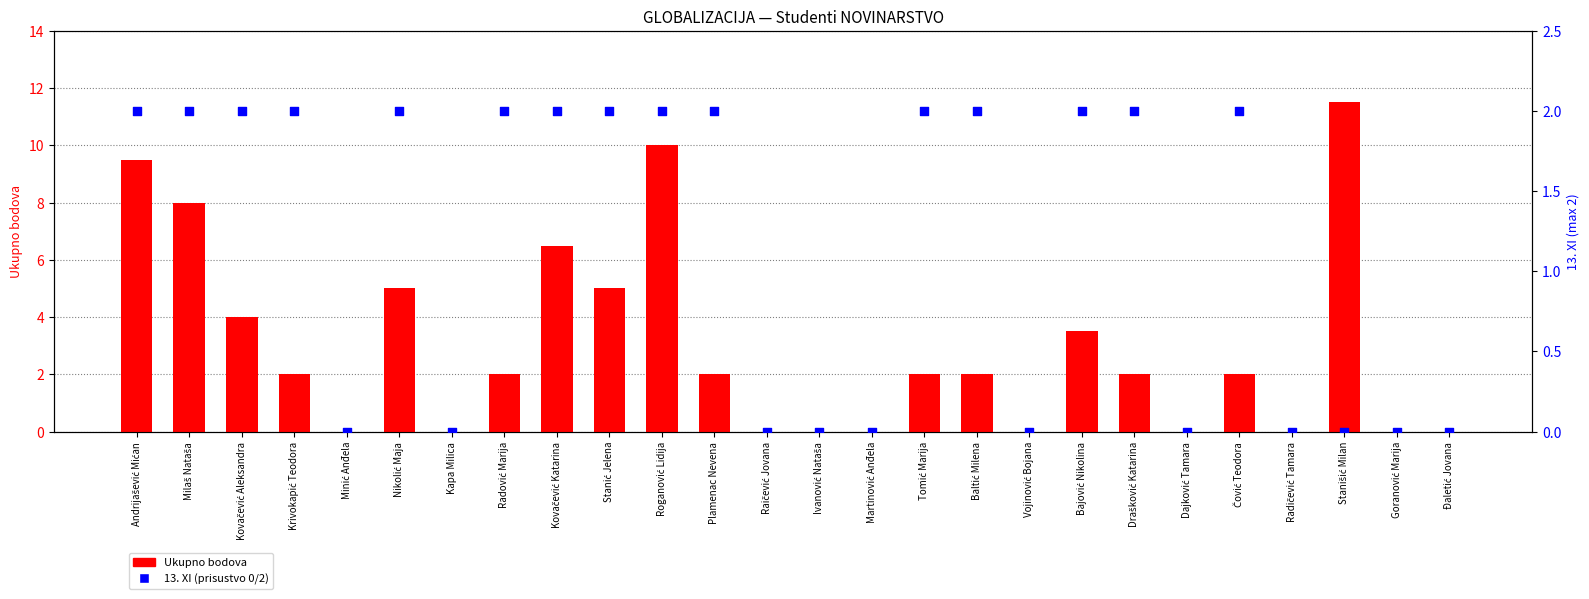

What are all the series names shown in the legend?

Ukupno, 13. XI